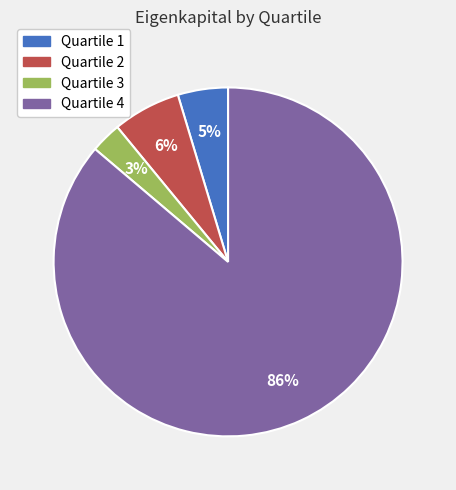

Which category has the smallest portion of the pie?

Quartile 3